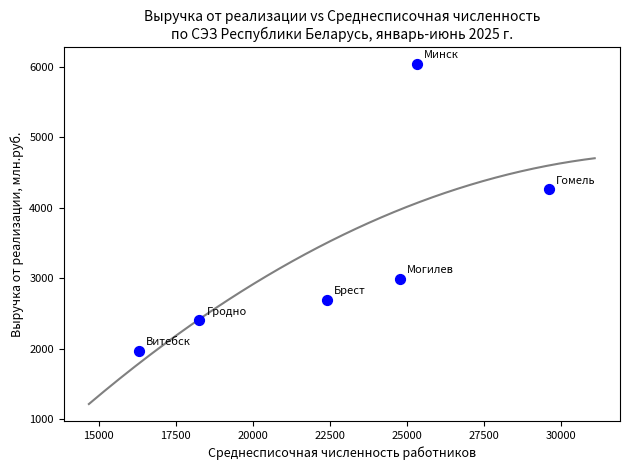

What is the range of X values (max minus min)?

13314.8